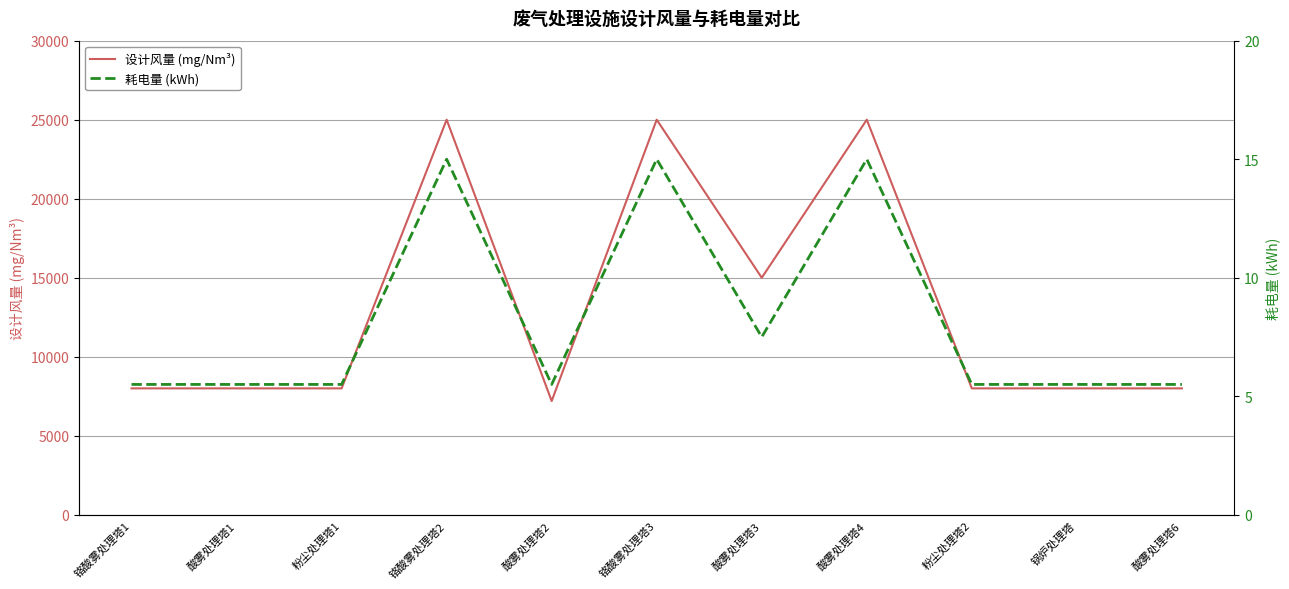

What is the average value of the 耗电量 (kWh) series?

8.3